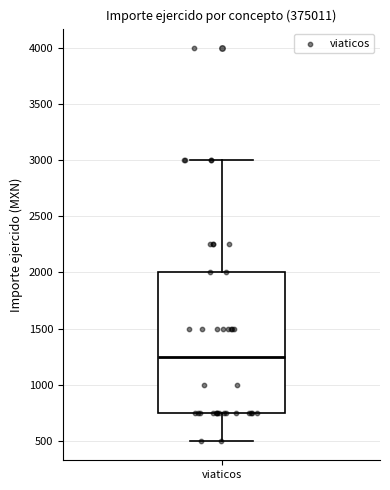

Transcribe this box plot: give where the median line is, the range the box spans, and where the two whiskers end, as read against the y-axis. The values are not printed on the chart, so give them approximately, as read against the axis.

median 1250, box 750 to 2000, whiskers 500 to 3000